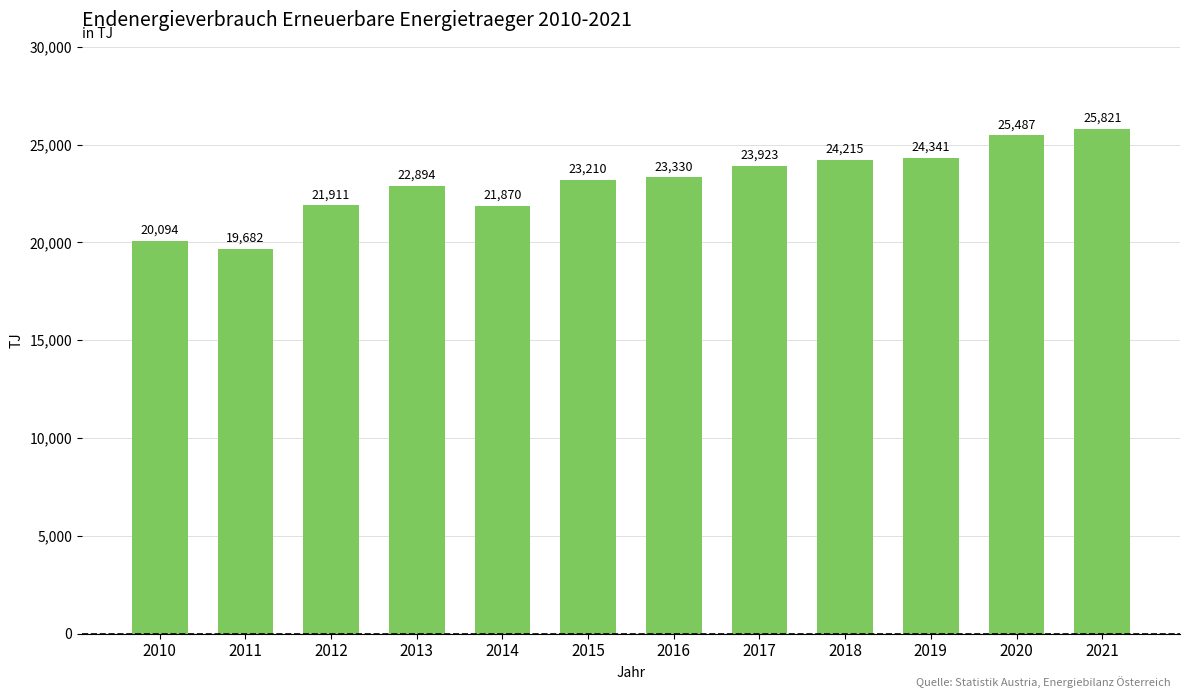

Between 2019 and 2013, which is larger?

2019